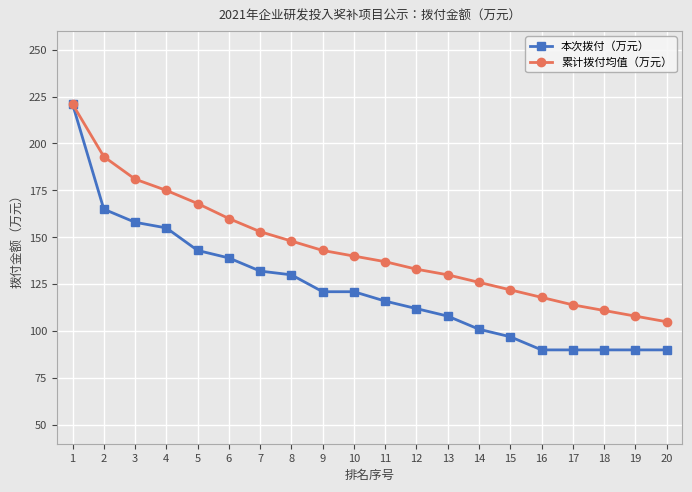

Is it true that 累计拨付均值（万元） equals 174 at 17?

False